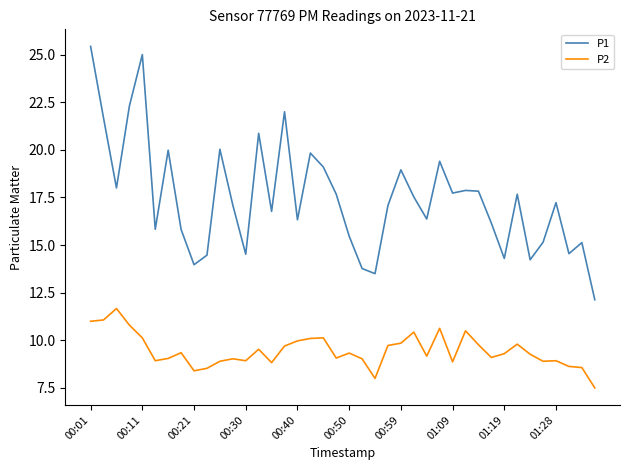

Which series has the largest range (max minus min)?

P1